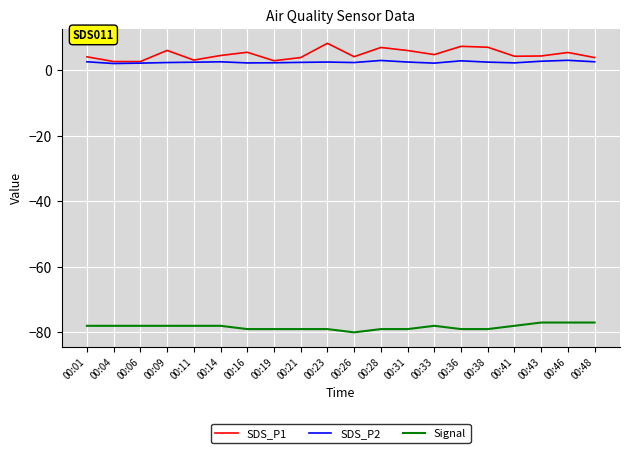

What is the minimum value shown in the chart?

-80.0